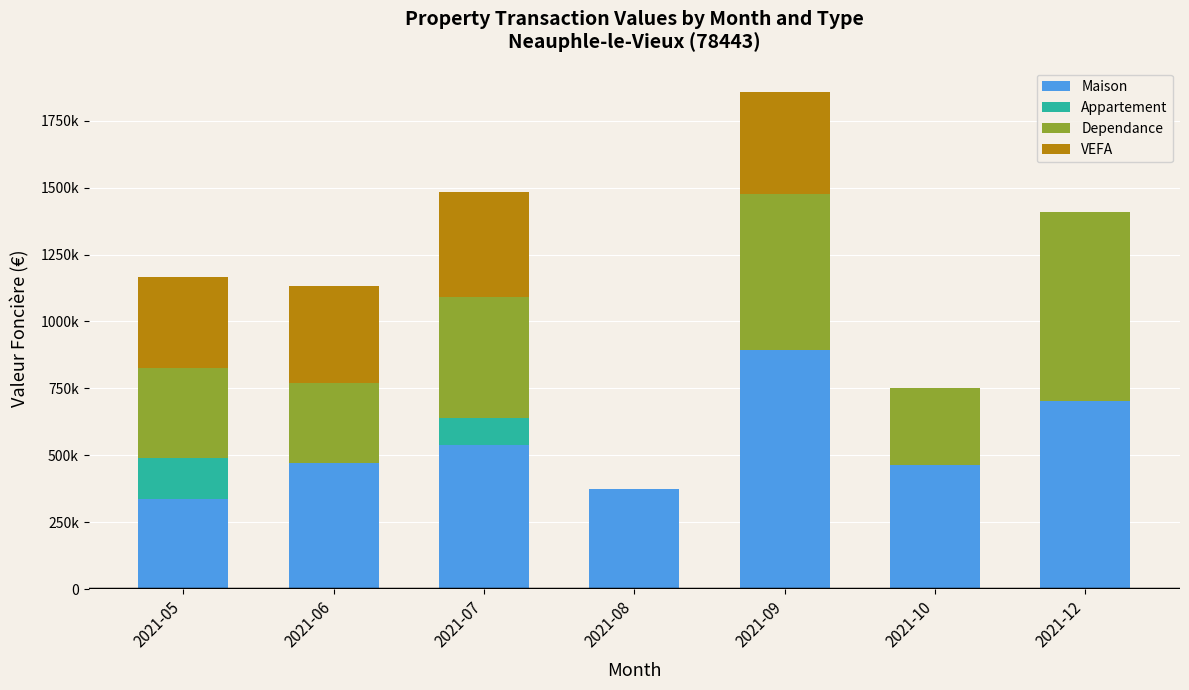

What is the sum of the Dependance values at 2021-10 and 2021-12?

990500